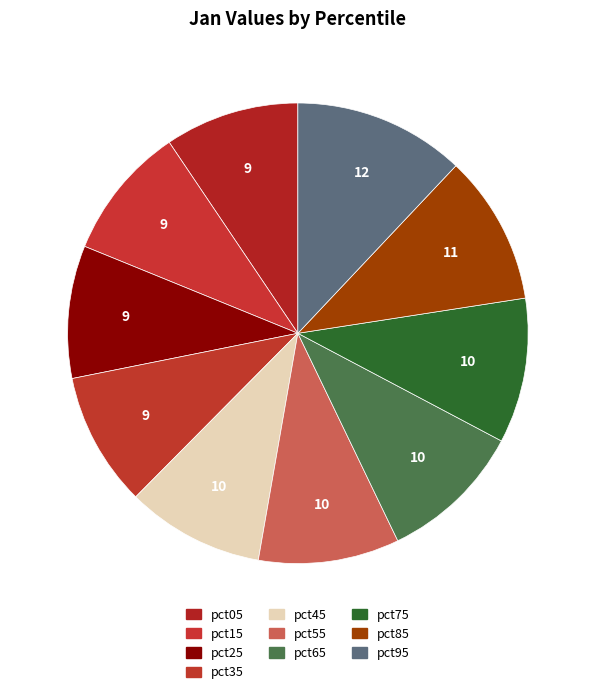

What is the smallest slice in the pie chart?

pct25